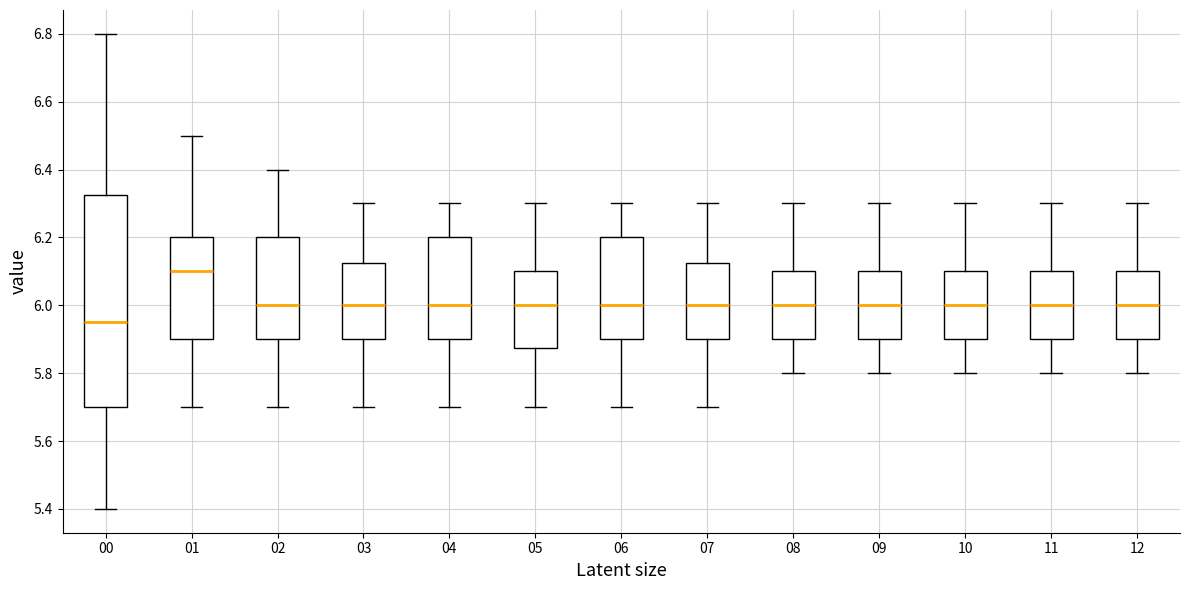

Reading left to right, read every box against the y-axis: the position of its median line, the range the box covers, and the ends of its whiskers. The values are not printed on the chart, so give them approximately, as read against the axis.

00: median 5.96, box 5.70 to 6.32, whiskers 5.40 to 6.80
01: median 6.10, box 5.90 to 6.20, whiskers 5.70 to 6.50
02: median 6.00, box 5.90 to 6.20, whiskers 5.70 to 6.40
03: median 6.00, box 5.90 to 6.12, whiskers 5.70 to 6.30
04: median 6.00, box 5.90 to 6.20, whiskers 5.70 to 6.30
05: median 6.00, box 5.88 to 6.10, whiskers 5.70 to 6.30
06: median 6.00, box 5.90 to 6.20, whiskers 5.70 to 6.30
07: median 6.00, box 5.90 to 6.12, whiskers 5.70 to 6.30
08: median 6.00, box 5.90 to 6.10, whiskers 5.80 to 6.30
09: median 6.00, box 5.90 to 6.10, whiskers 5.80 to 6.30
10: median 6.00, box 5.90 to 6.10, whiskers 5.80 to 6.30
11: median 6.00, box 5.90 to 6.10, whiskers 5.80 to 6.30
12: median 6.00, box 5.90 to 6.10, whiskers 5.80 to 6.30